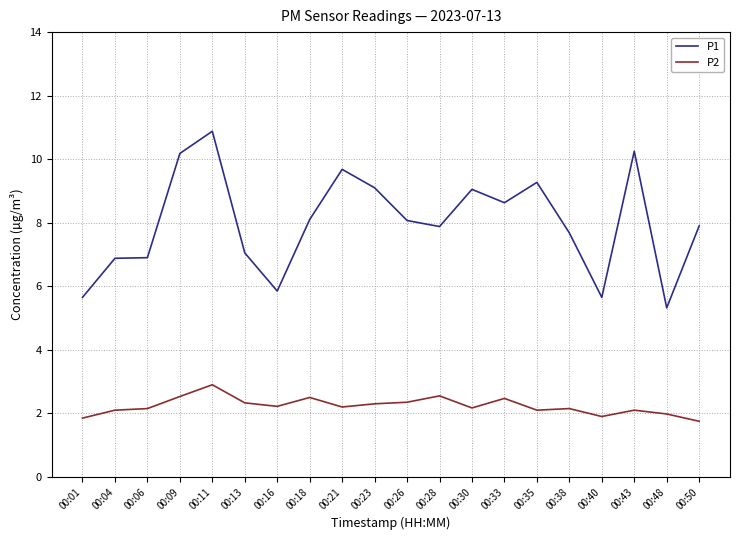

What is the difference between the maximum and minimum values in the P1 series?

5.6